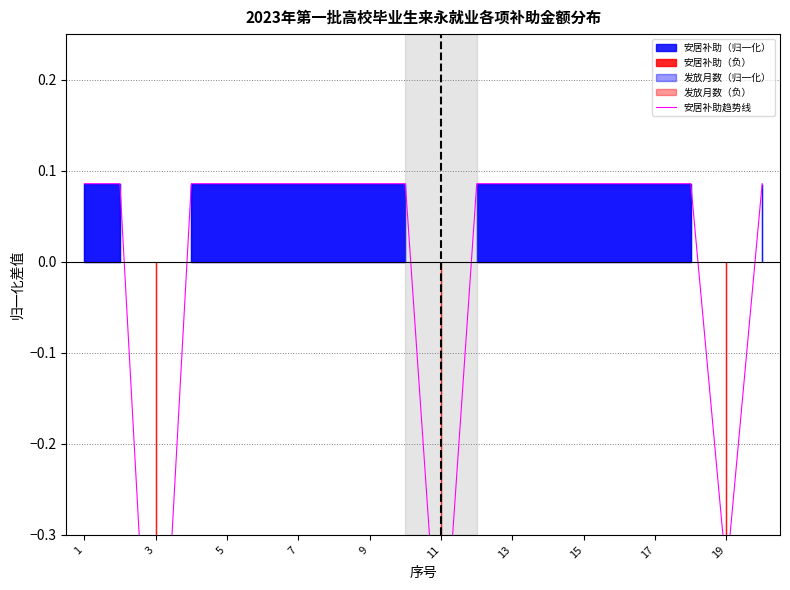

How many values are below zero?

3